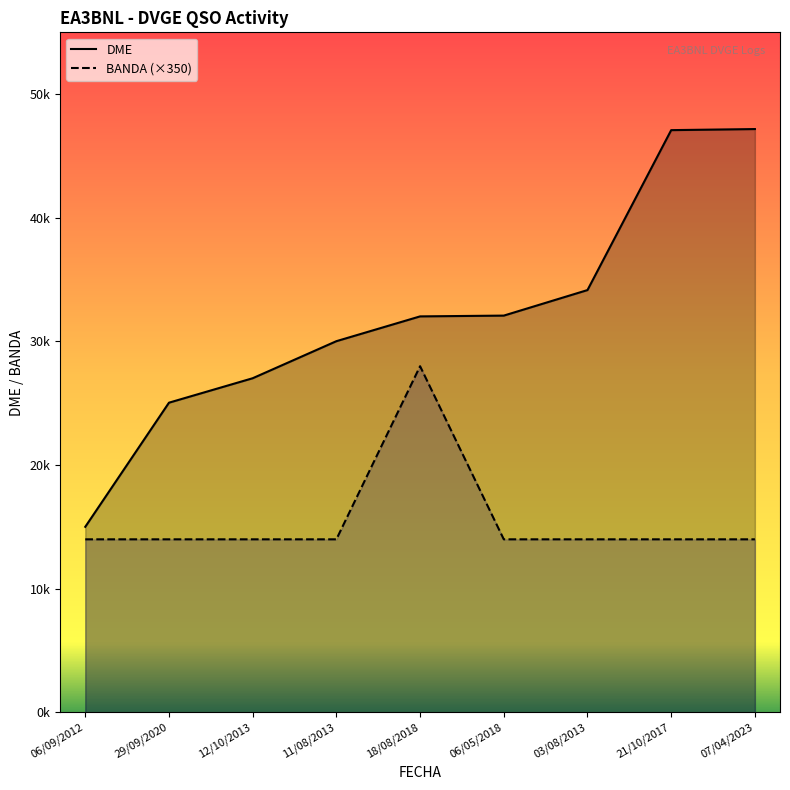

How many values in the DME series are below 32029?

4